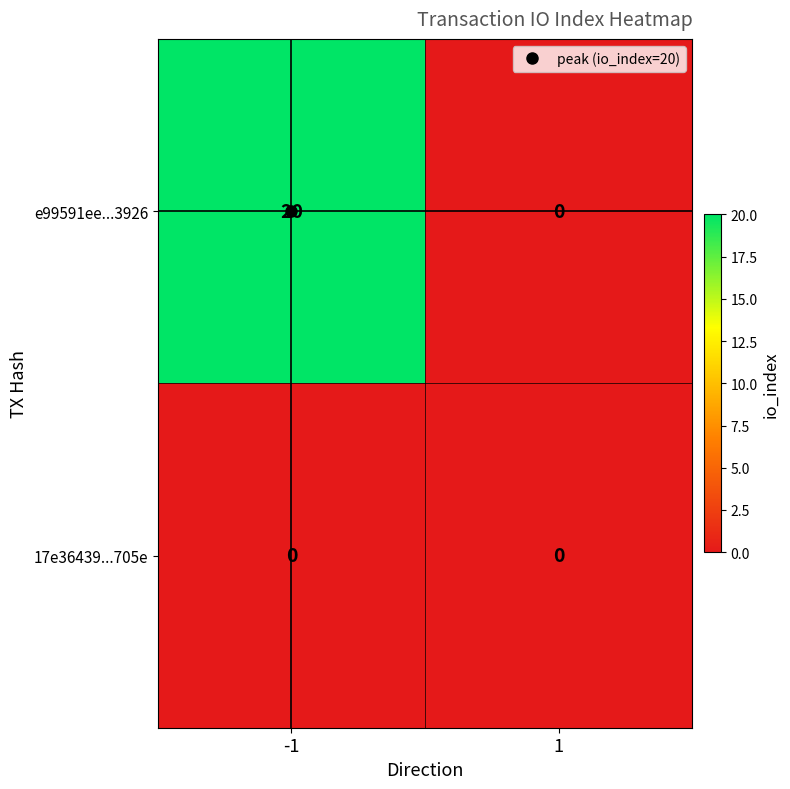

How many values in e99591ee...3926 are above zero?

1